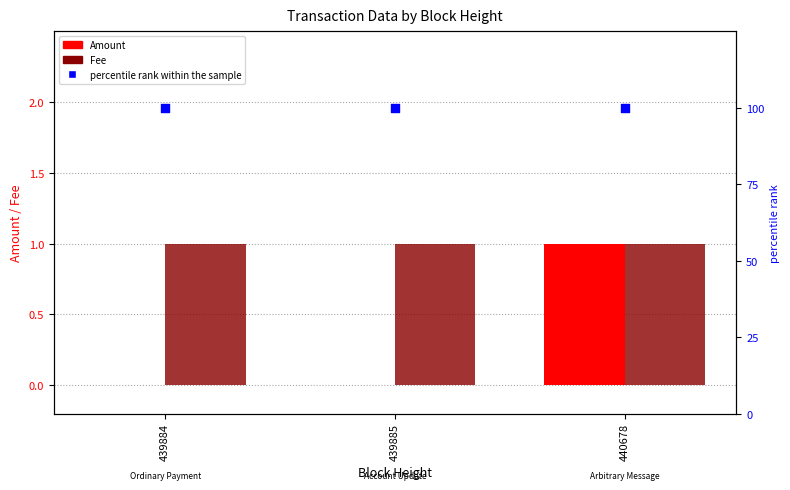

At how many categories does at least one series exceed 36?

3